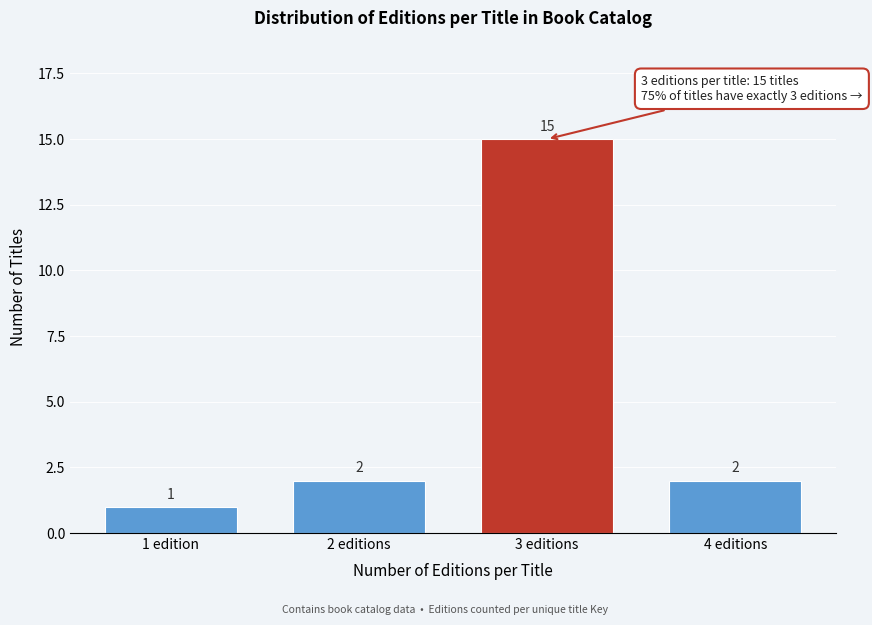

Reading left to right, what are all the values shown in this chart?

1 edition=1	2 editions=2	3 editions=15	4 editions=2